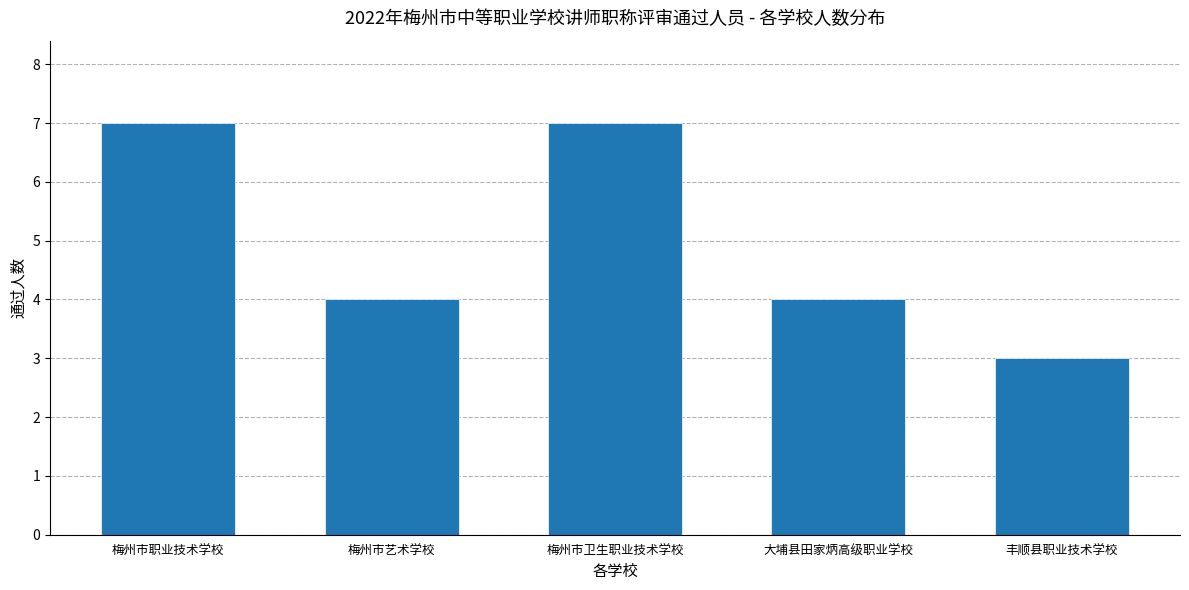

Reading left to right, transcribe all the data shown in this chart.

梅州市职业技术学校=7	梅州市艺术学校=4	梅州市卫生职业技术学校=7	大埔县田家炳高级职业学校=4	丰顺县职业技术学校=3